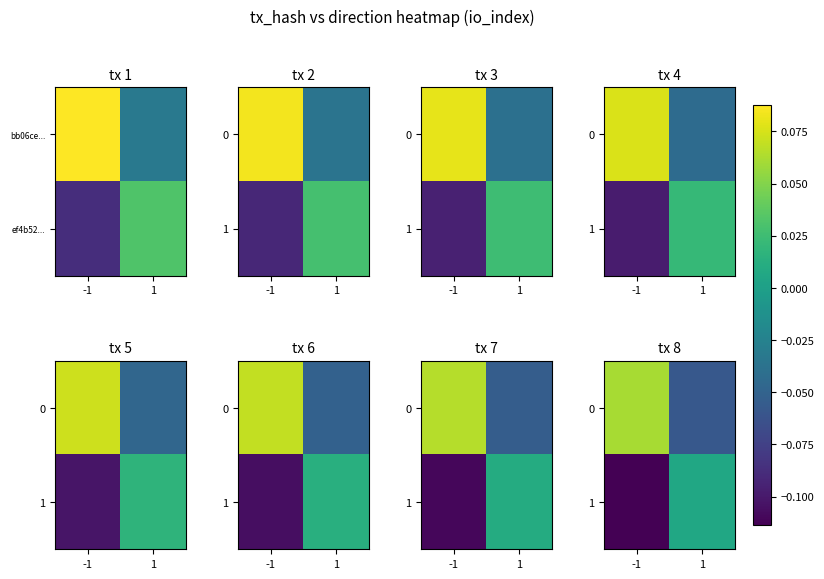

How many values in row_1 are above zero?

1